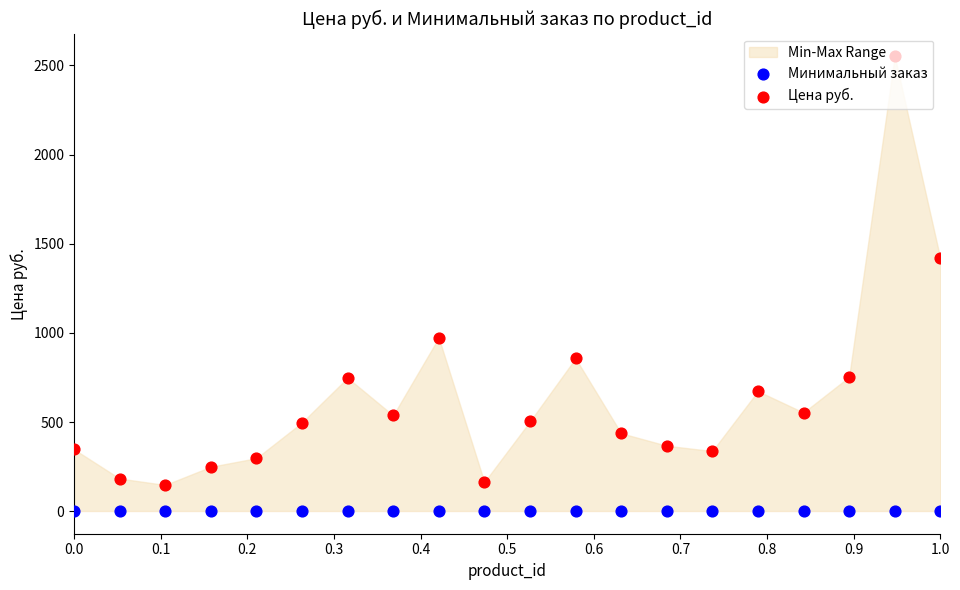

At how many categories does at least one series exceed 1508?

1